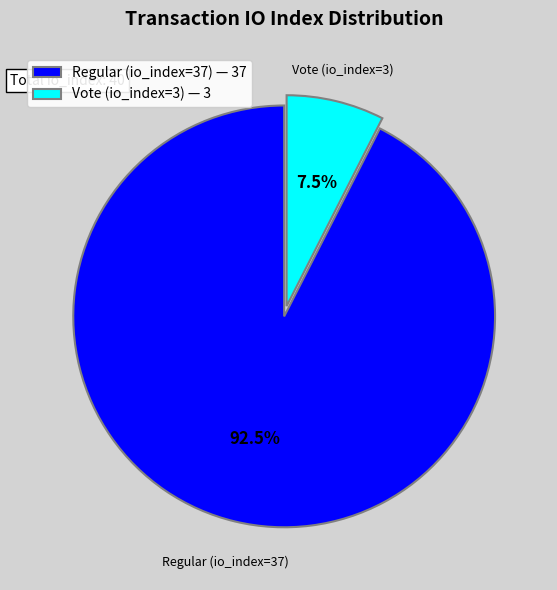

Is Vote (io_index=3) the majority of the pie?

No